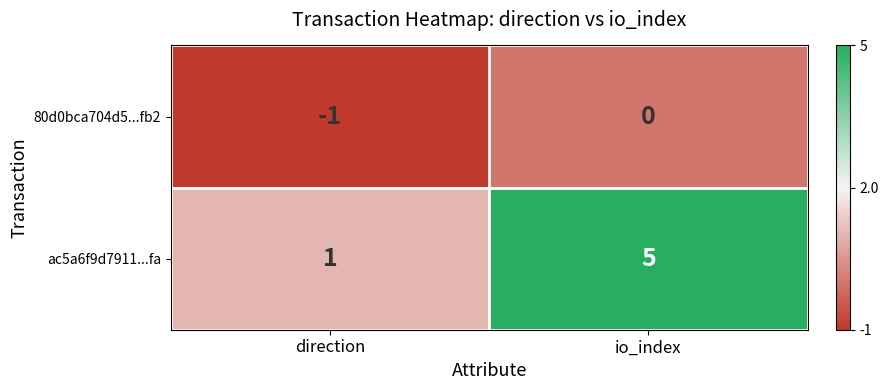

Which series has the largest range (max minus min)?

ac5a6f9d7911...fa